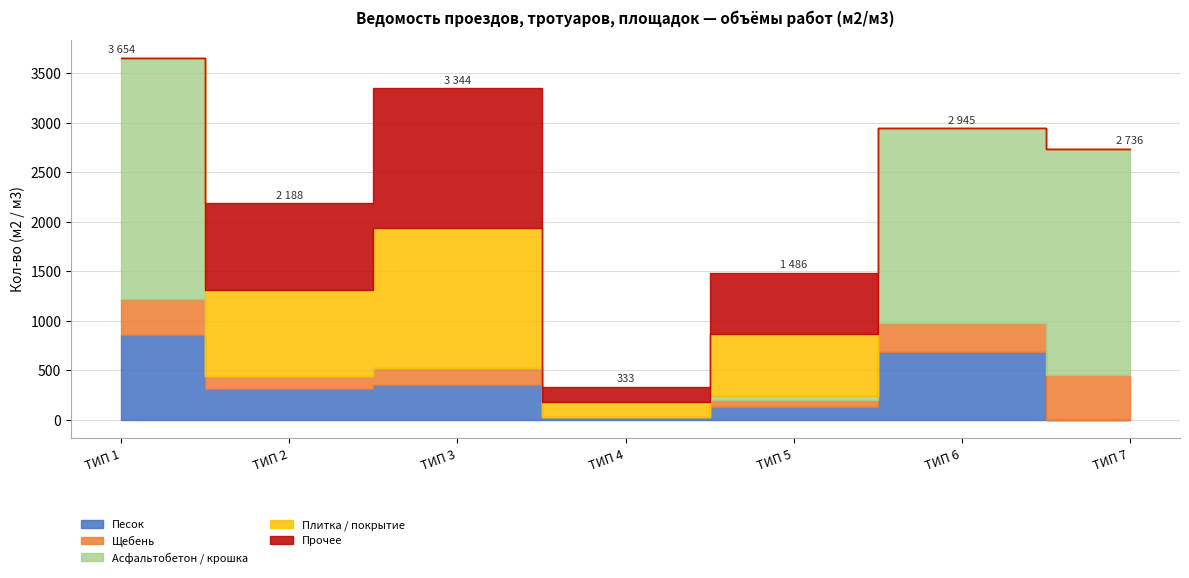

How many positive values does the Асфальтобетон / крошка series have?

4